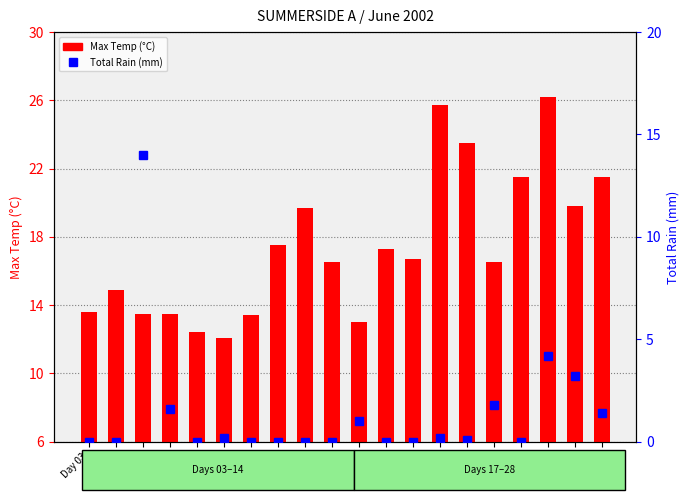

What is the average value of the Total Rain (mm) series?

1.4